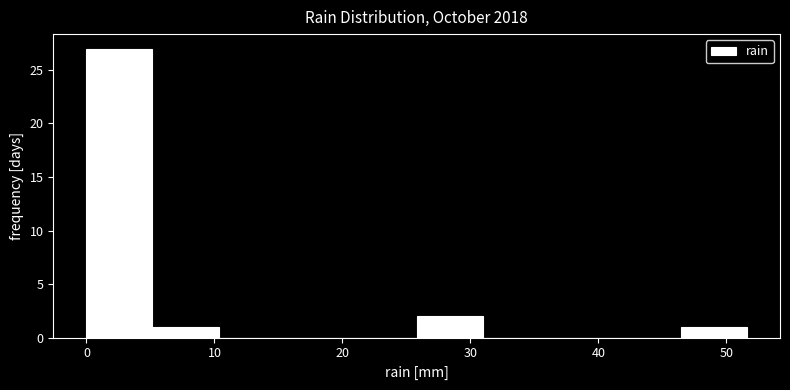

Reading left to right, list every bar in this chart as the range it spans on the x-axis followed by its height. Neither the bar edges nor the heights are printed on the chart, so give them approximately, as read against the axes.

0 to 5: 27
5 to 10: 1
10 to 15: 0
15 to 21: 0
21 to 26: 0
26 to 31: 2
31 to 36: 0
36 to 41: 0
41 to 46: 0
46 to 52: 1